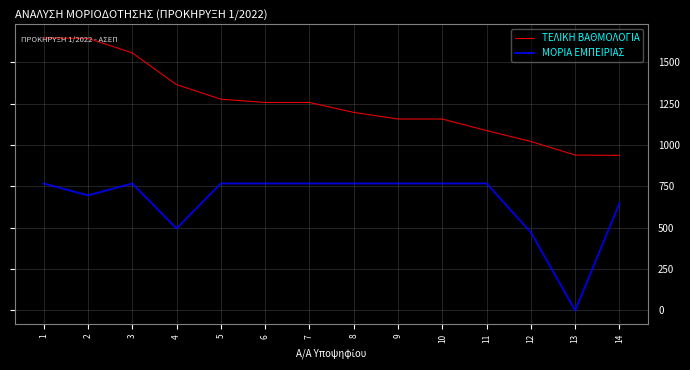

At which category does ΜΟΡΙΑ ΕΜΠΕΙΡΙΑΣ reach its first local valley?

2